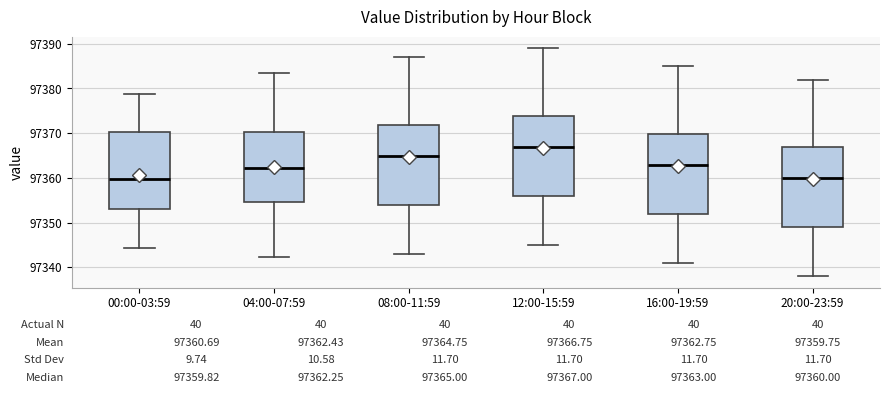

Which box's median line is the highest?

12:00-15:59